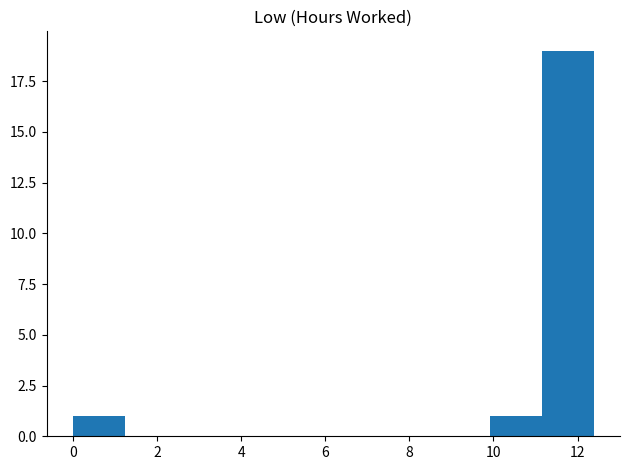

How tall is the bar that spans 10.0 to 11.2 on the x-axis? Neither the bar edges nor the heights are printed on the chart, so give them approximately, as read against the axes.

1